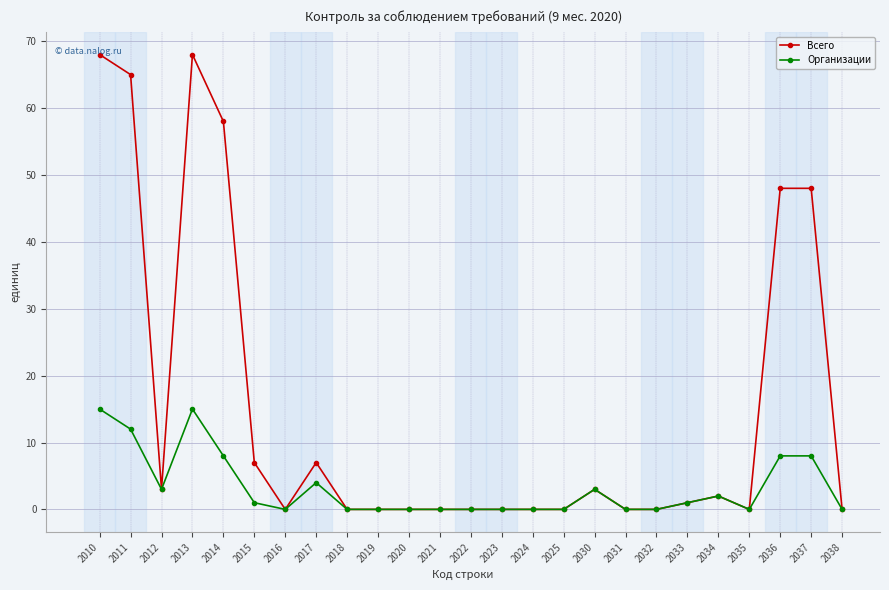

Reading left to right, transcribe all the data shown in this chart.

Всего: 68	65	3	68	58	7	0	7	0	0	0	0	0	0	0	0	3	0	0	1	2	0	48	48	0
Организации: 15	12	3	15	8	1	0	4	0	0	0	0	0	0	0	0	3	0	0	1	2	0	8	8	0